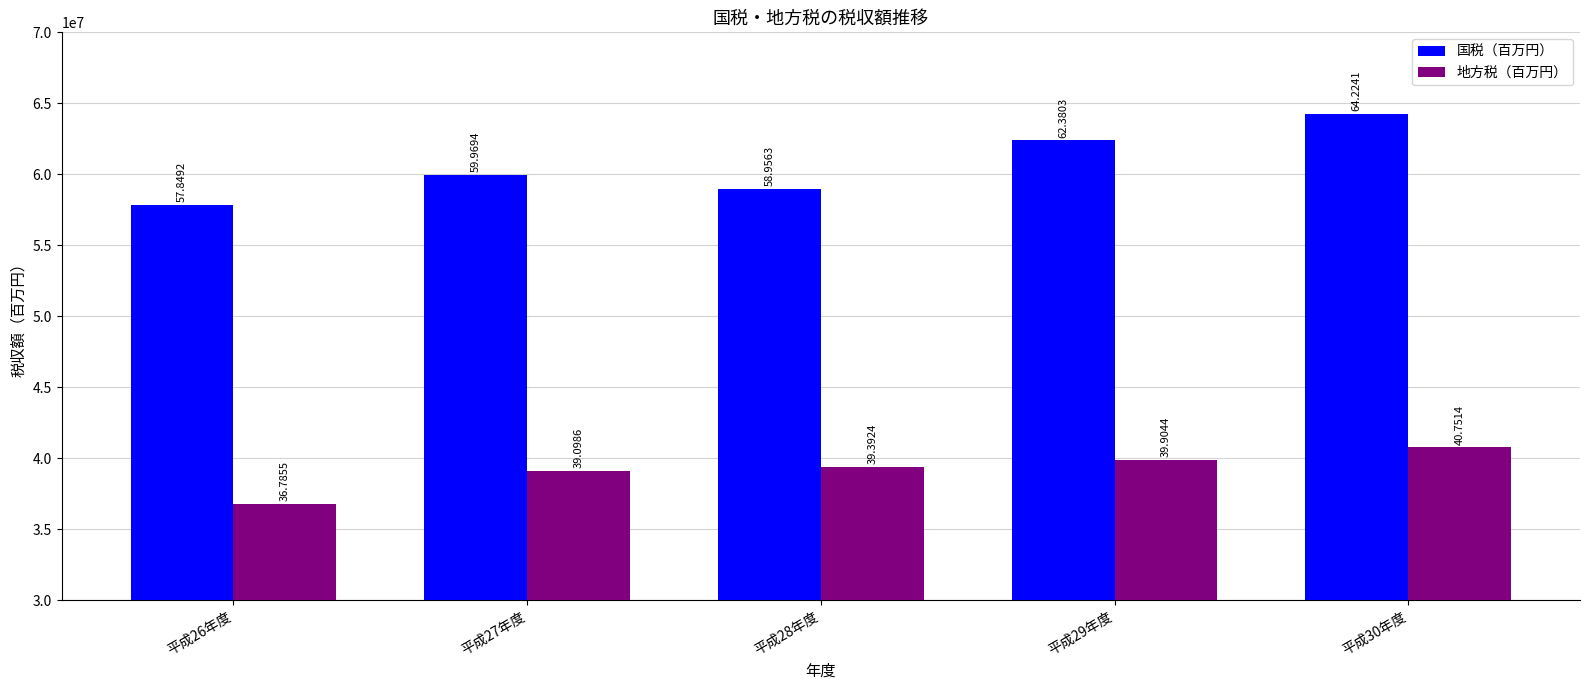

True or false: 国税（百万円） has a value of 57849171 at 平成26年度.

True